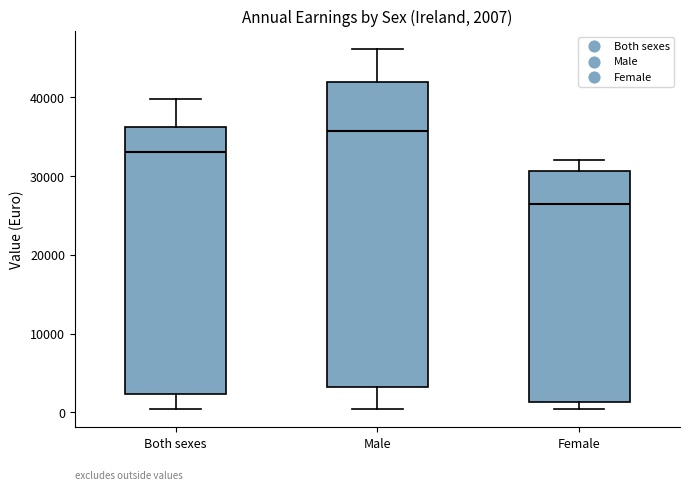

Which box is the tallest, from its lower edge to its upper edge?

Male